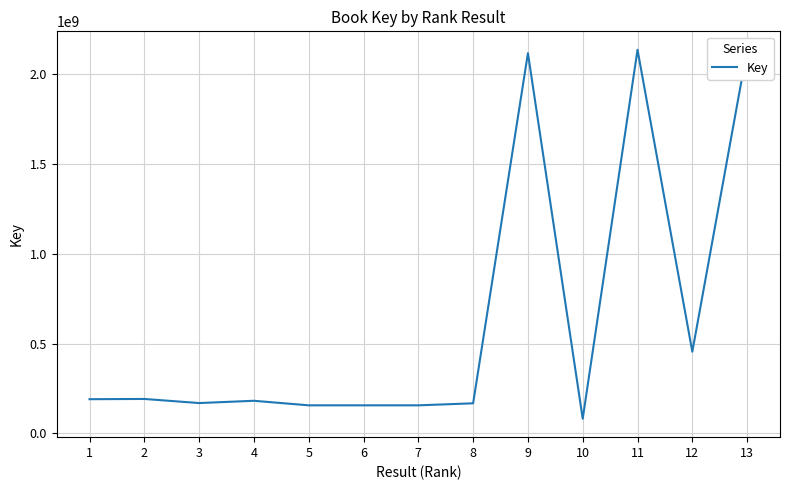

Is it true that the value at 4 is 65849065?

False